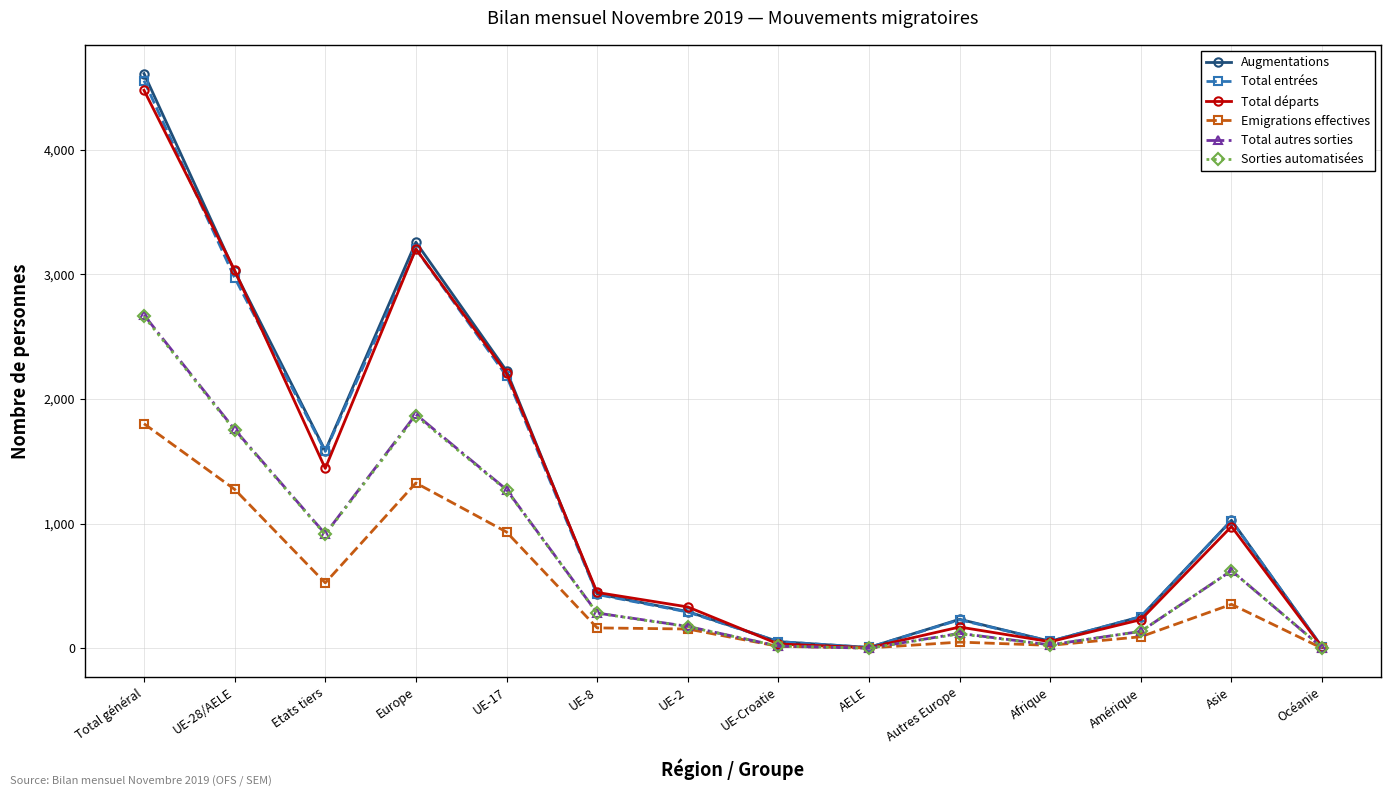

How many lines are shown in the chart?

6